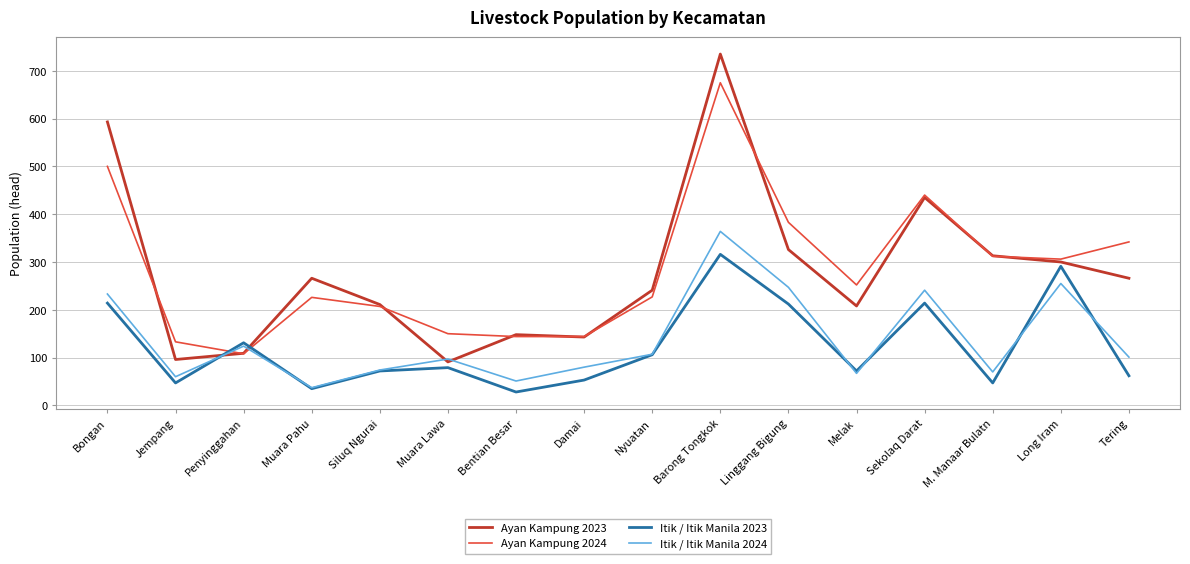

List the series in order of their peak value, highest first.

Ayan Kampung 2023, Ayan Kampung 2024, Itik / Itik Manila 2024, Itik / Itik Manila 2023